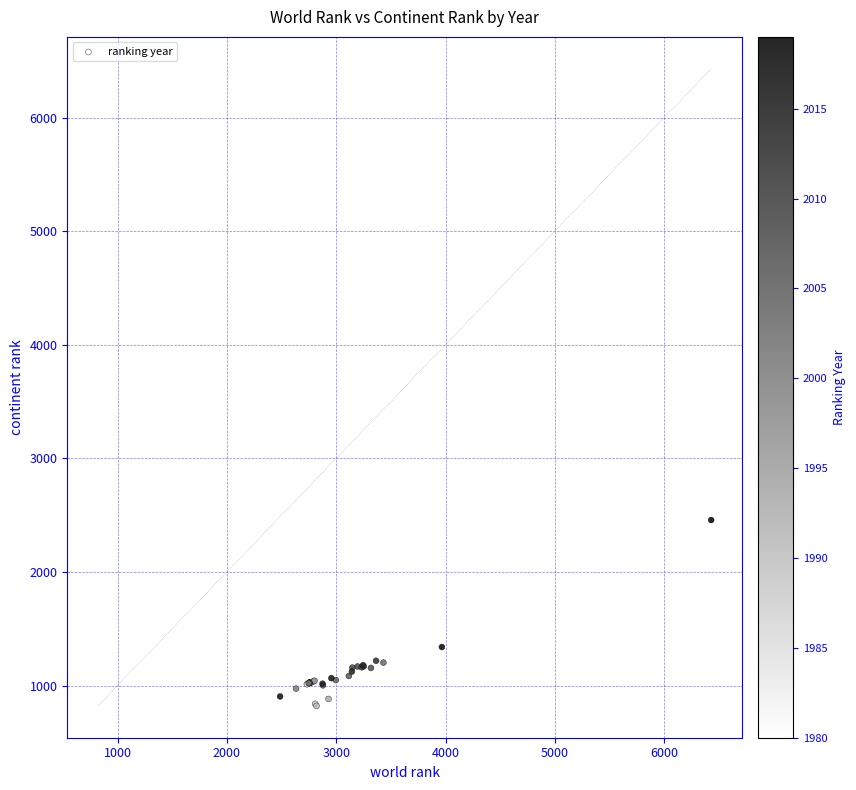

What Y value in the scatter plot is closest to 1639?

1339